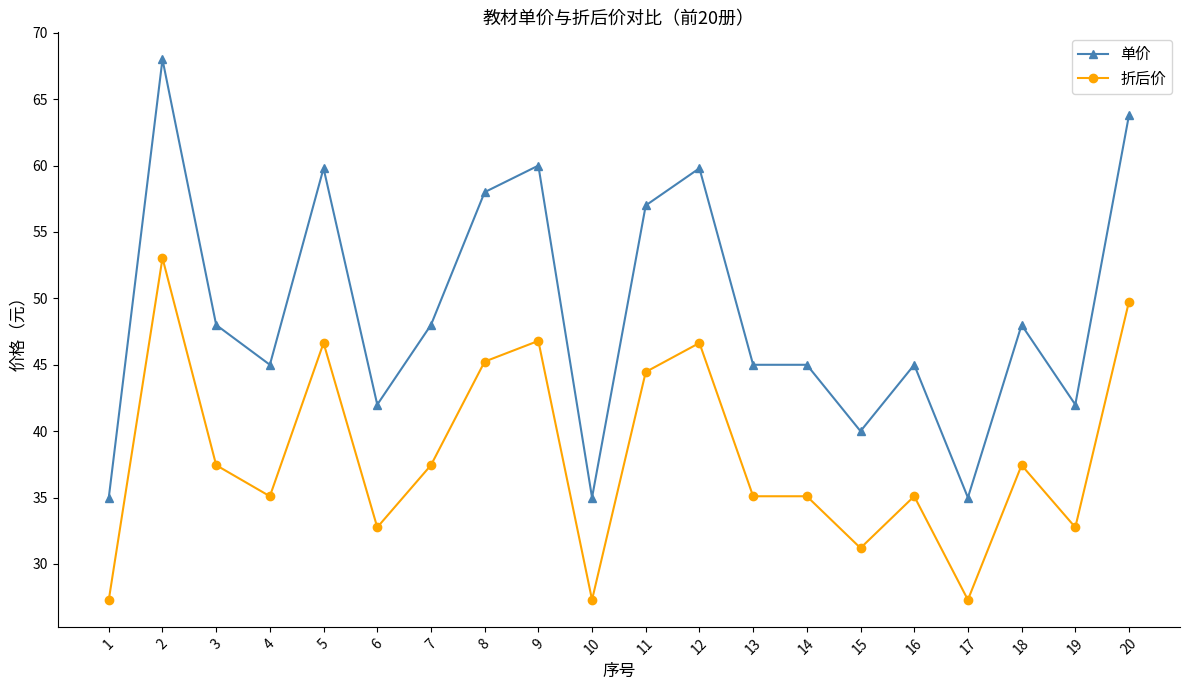

Rank the series by their maximum value, from highest to lowest.

单价, 折后价